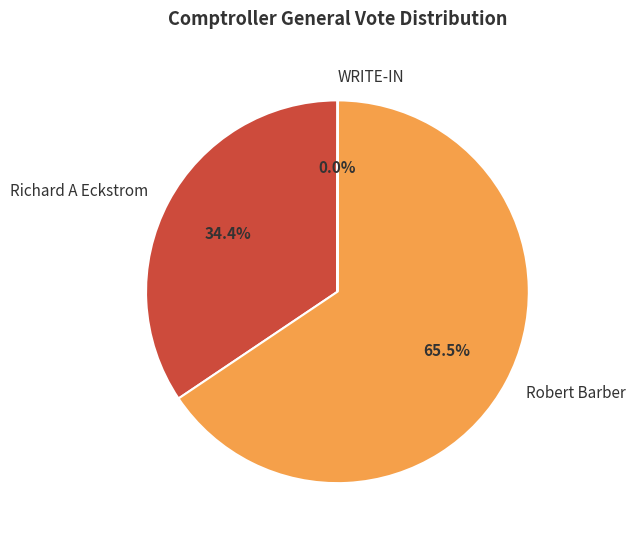

What percentage is the Richard A Eckstrom slice, to the nearest percent?

34%